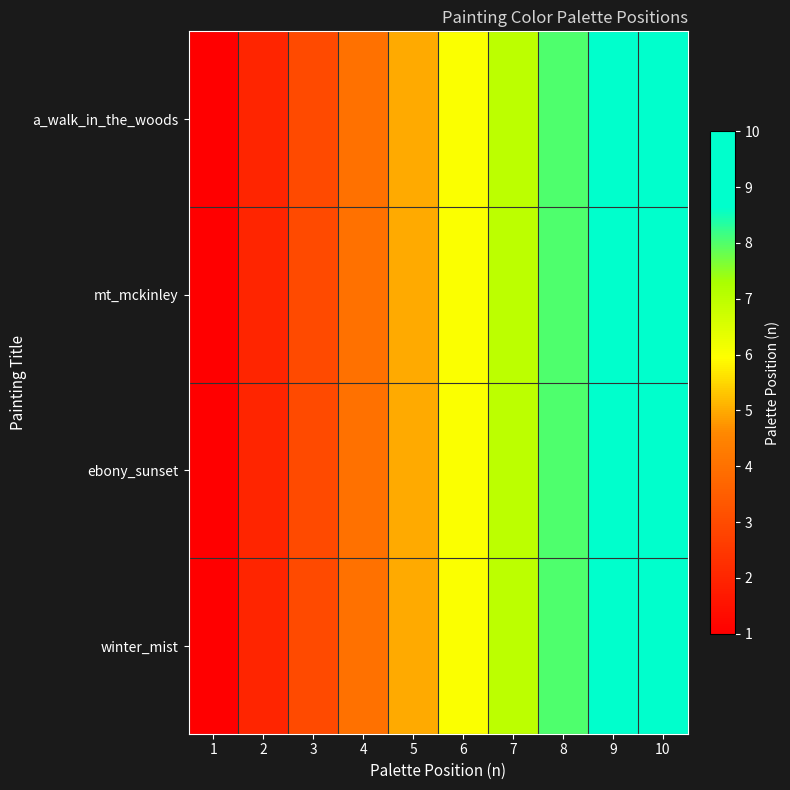

Which series has the largest range (max minus min)?

a_walk_in_the_woods